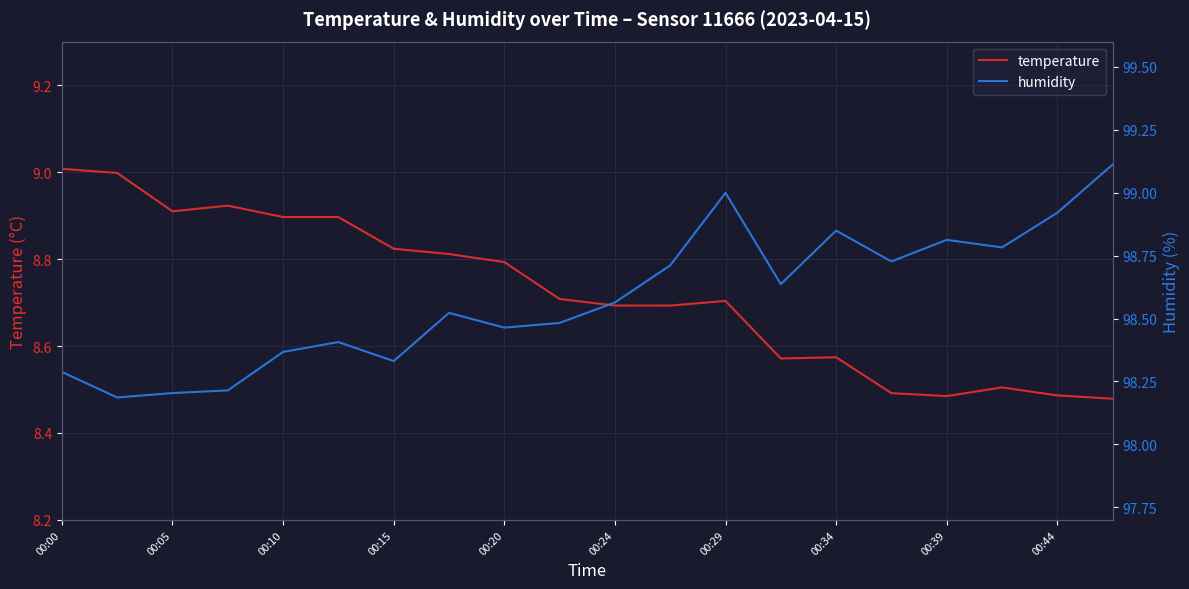

Is it true that humidity equals 99.1 at 19?

True